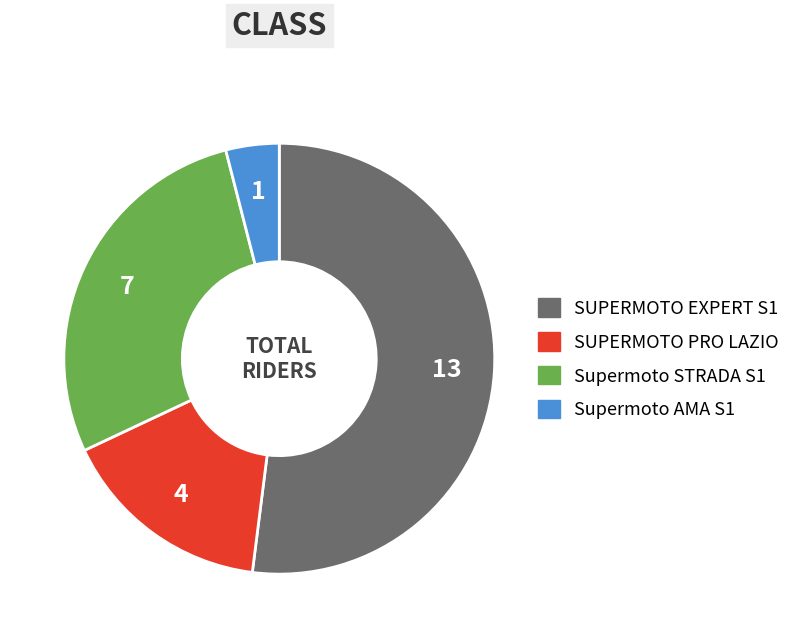

The SUPERMOTO PRO LAZIO slice represents 16% of the pie. True or false?

True